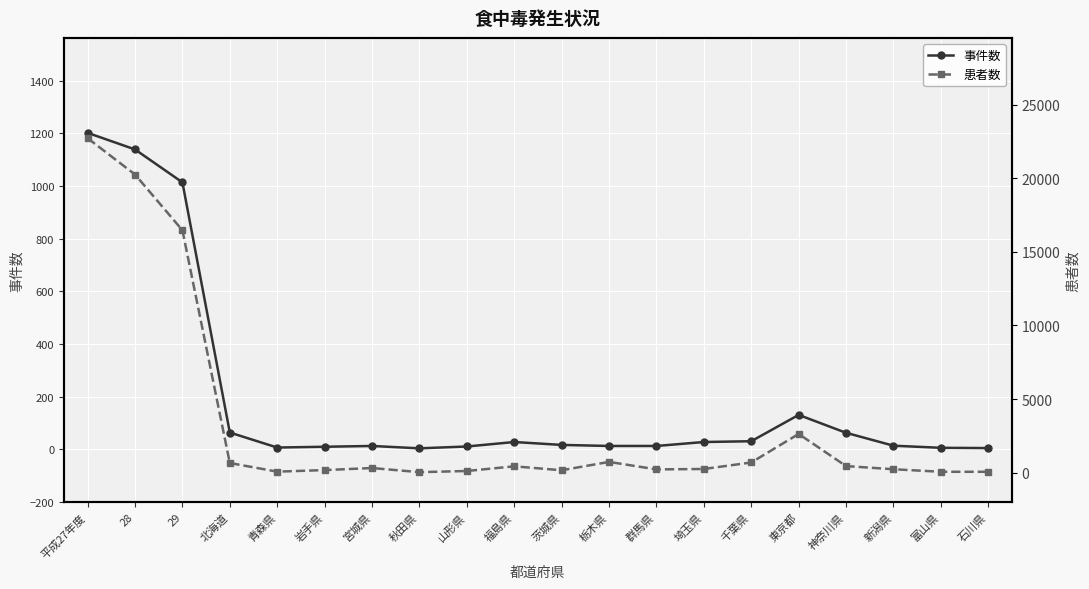

Which series has the widest spread of values?

患者数